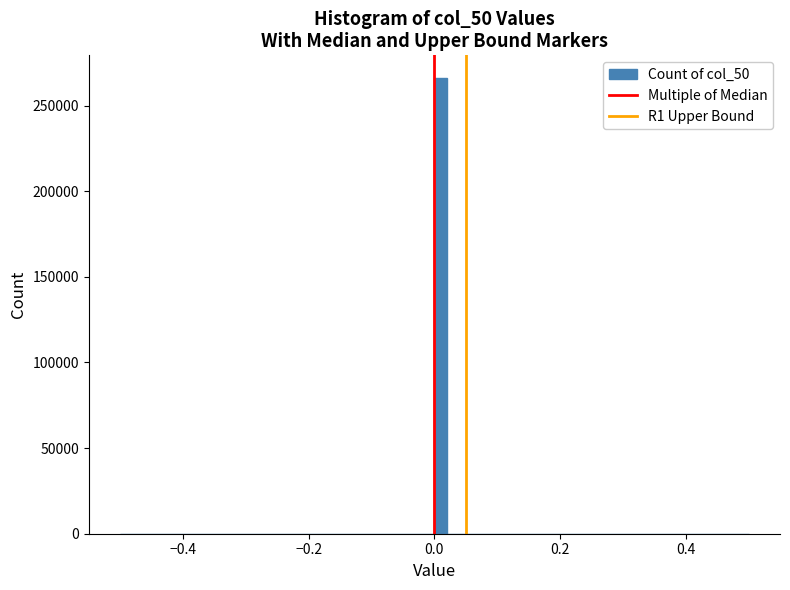

Read against the x-axis, roughly where is the centre of the tallest bar?

0.02